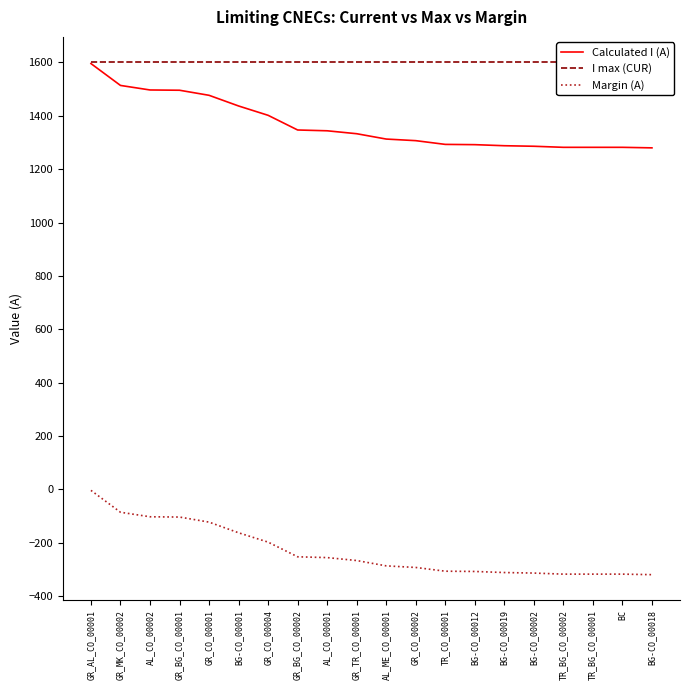

Is it true that Margin (A) equals -103 at AL_CO_00002?

True